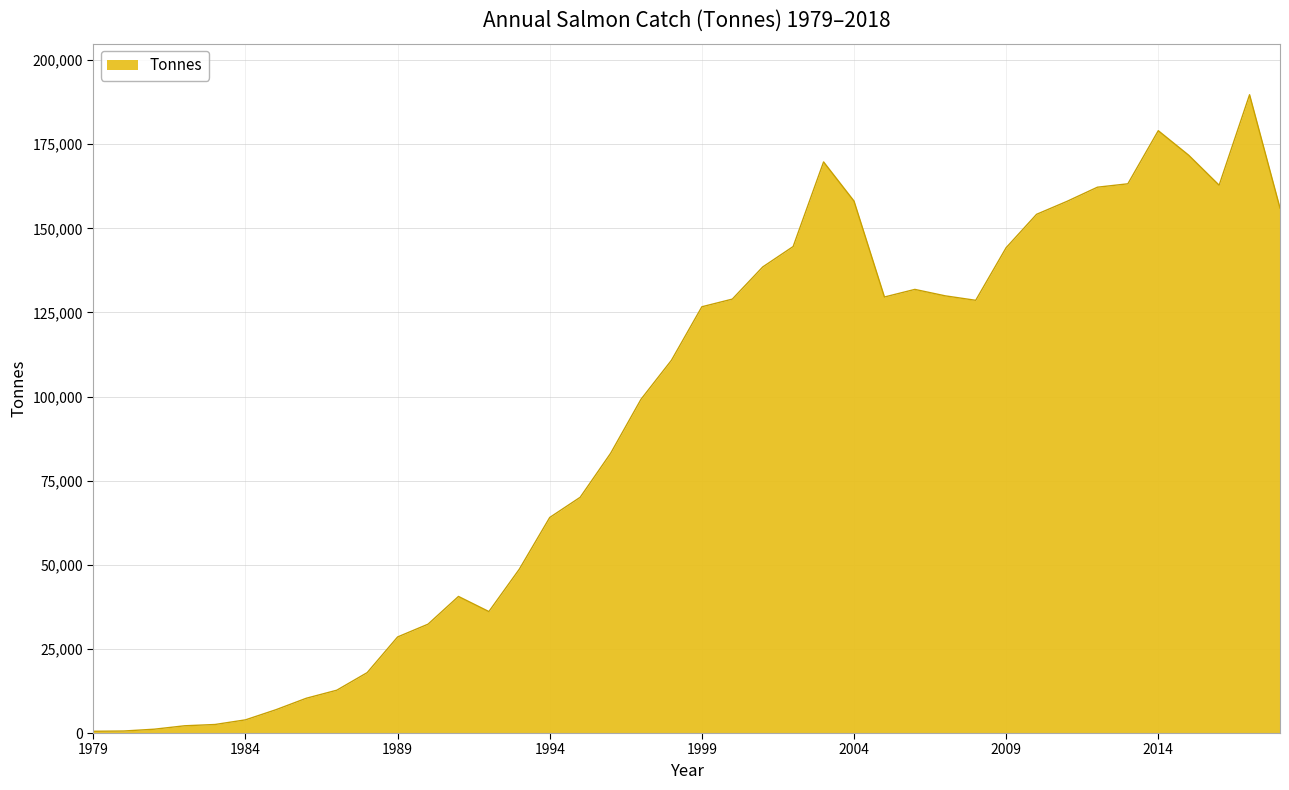

What is the difference between the maximum and minimum values?

189187